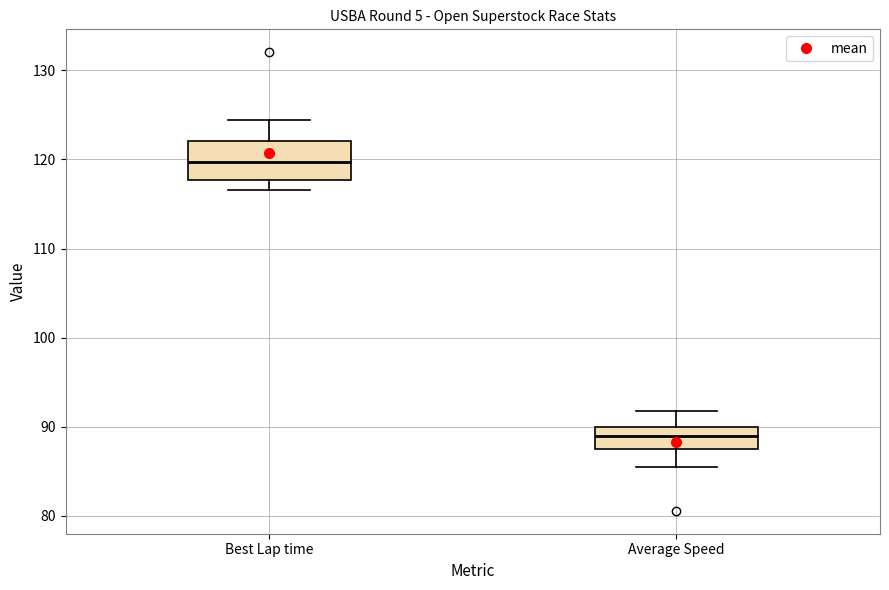

Reading left to right, transcribe this box plot: for each box, give where its median line is, the range the box spans, and where its two whiskers end, as read against the y-axis. The values are not printed on the chart, so give them approximately, as read against the axis.

Best Lap time: median 120, box 118 to 122, whiskers 117 to 124
Average Speed: median 89, box 88 to 90, whiskers 86 to 92